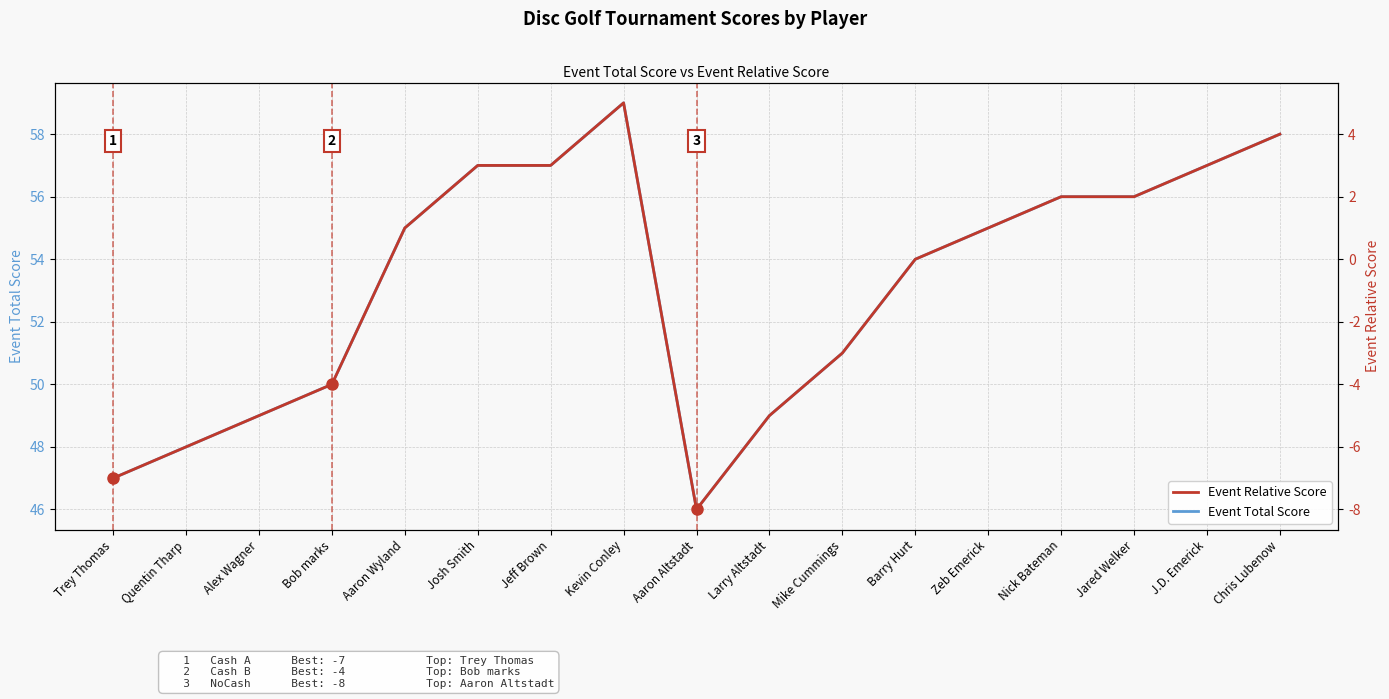

What is the label of the 11th point from the left?

Mike Cummings